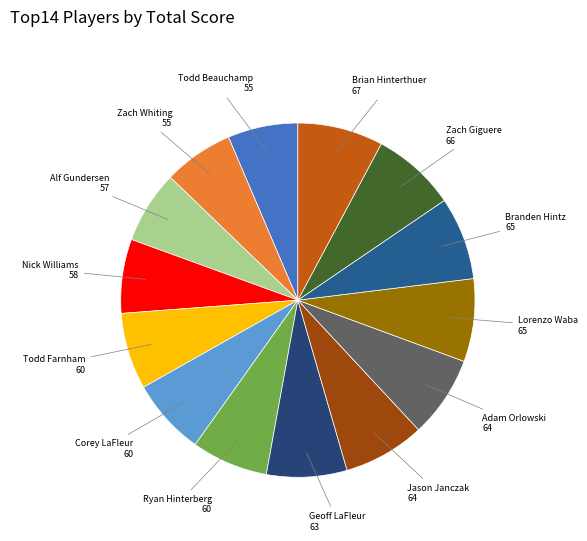

The Lorenzo Waba slice represents 8% of the pie. True or false?

True